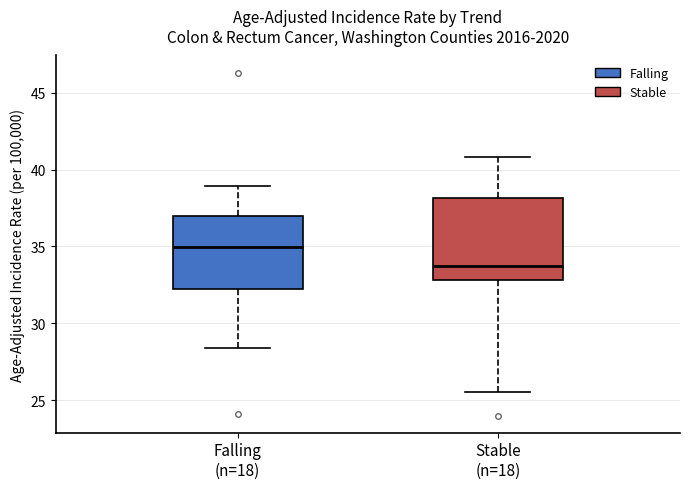

Comparing the boxes themselves (not the whiskers), which one is the tallest?

Stable (n=18)